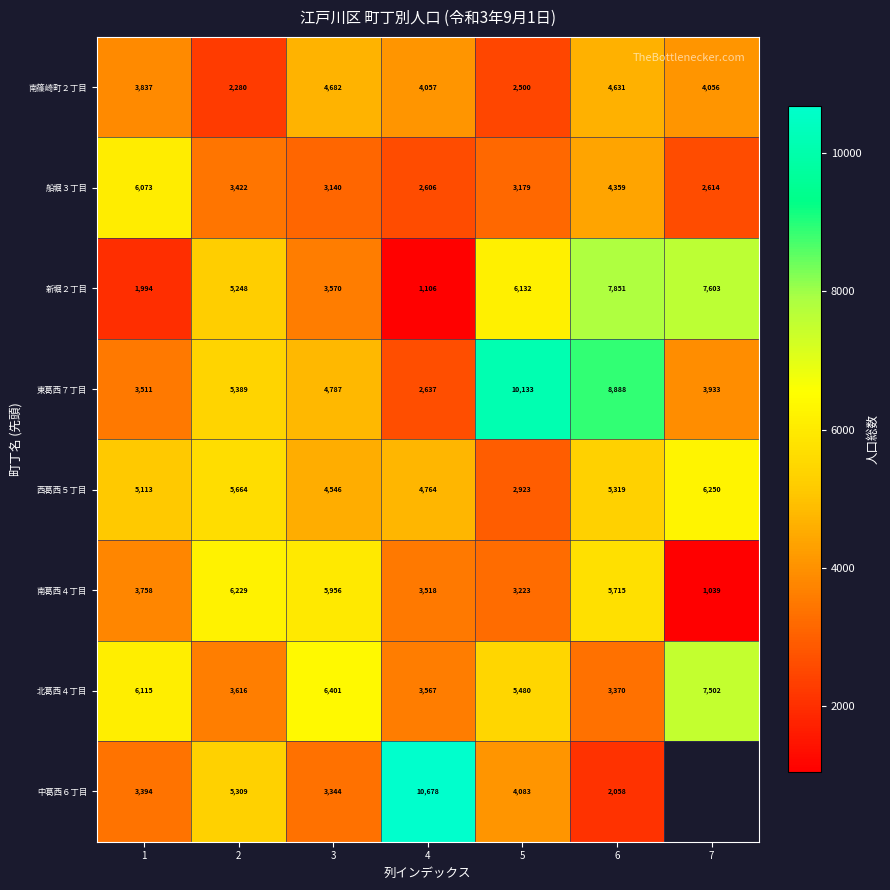

What is the difference between the maximum and minimum values in the 新堀２丁目 series?

6745